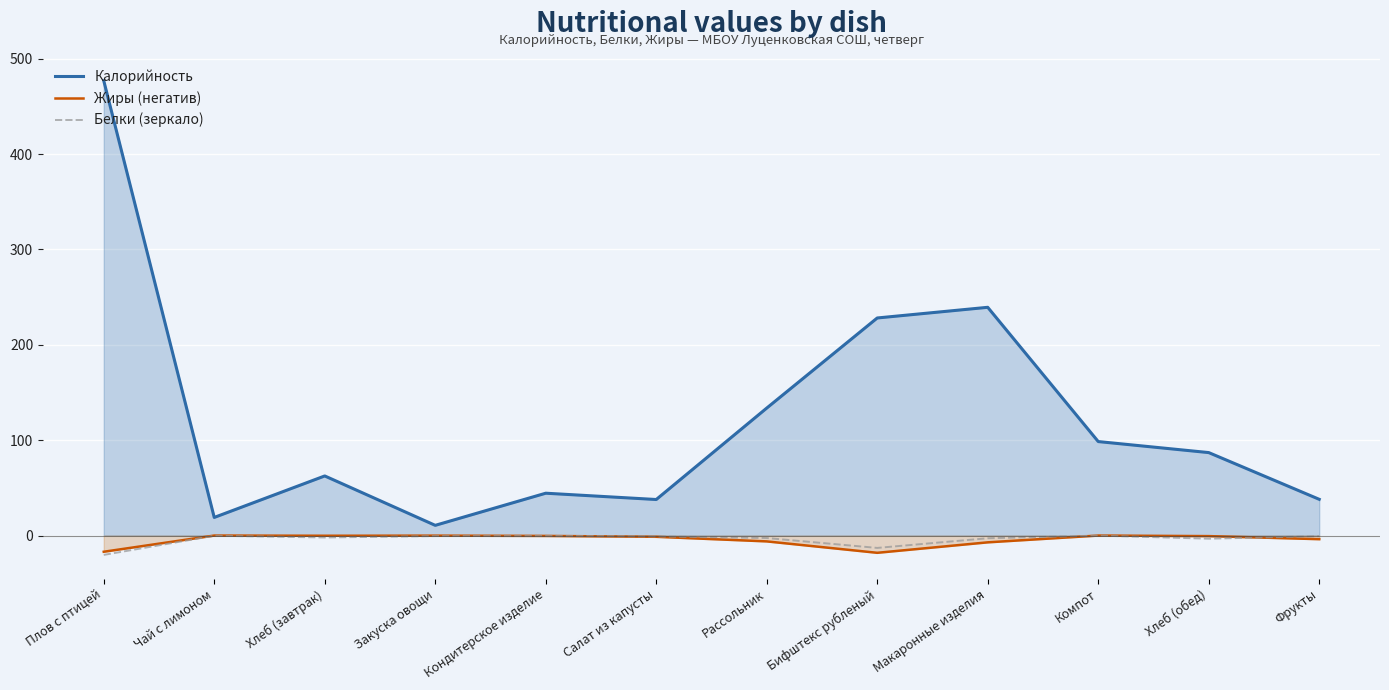

Reading left to right, extract all data points from this chart.

Калорийность: Плов с птицей=477.0	Чай с лимоном=19.0	Хлеб (завтрак)=62.5	Закуска овощи=10.7	Кондитерское изделие=44.4	Салат из капусты=37.8	Рассольник=133.7	Бифштекс рубленый=228.2	Макаронные изделия=239.4	Компот=98.6	Хлеб (обед)=87.0	Фрукты=38.0
Жиры (негатив): Плов с птицей=-17.0	Чай с лимоном=0.0	Хлеб (завтрак)=-0.2	Закуска овощи=-0.1	Кондитерское изделие=-0.4	Салат из капусты=-1.3	Рассольник=-6.1	Бифштекс рубленый=-18.1	Макаронные изделия=-7.1	Компот=0.0	Хлеб (обед)=-0.6	Фрукты=-3.8
Белки (зеркало): Плов с птицей=-20.3	Чай с лимоном=-0.2	Хлеб (завтрак)=-2.0	Закуска овощи=-0.6	Кондитерское изделие=-0.4	Салат из капусты=-0.9	Рассольник=-2.6	Бифштекс рубленый=-13.0	Макаронные изделия=-2.8	Компот=-0.0	Хлеб (обед)=-3.3	Фрукты=-0.7